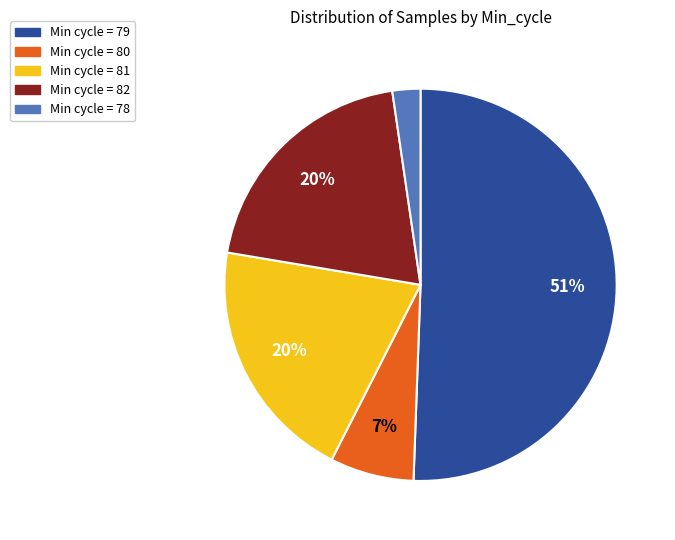

Does any single category account for the majority?

Yes